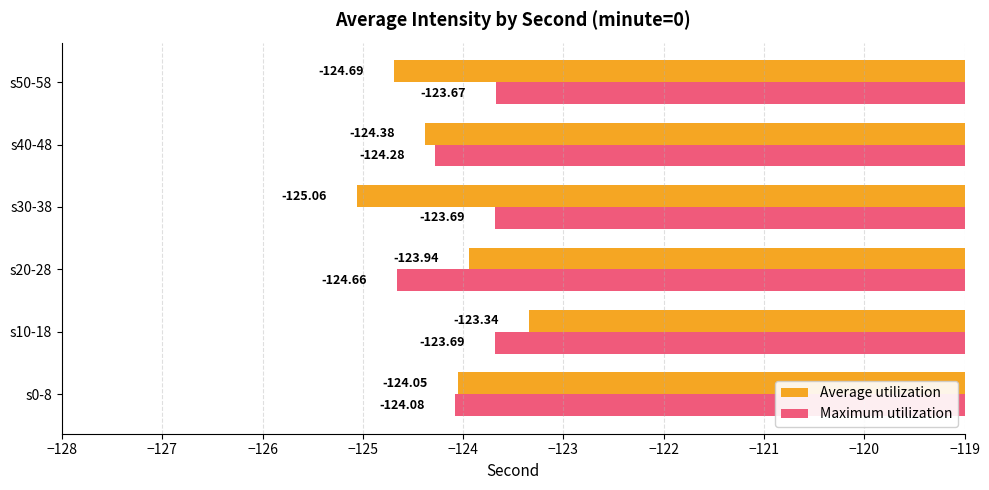

What is the difference between the highest and lowest values at s10-18?

0.3